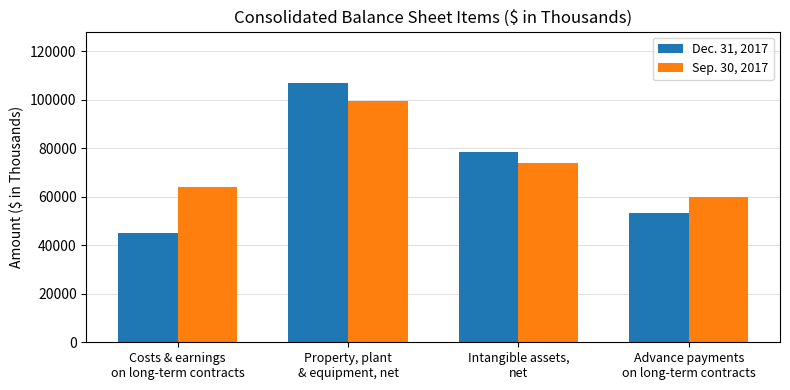

What is the value of the Dec. 31, 2017 bar at the 2nd from the left?

106791